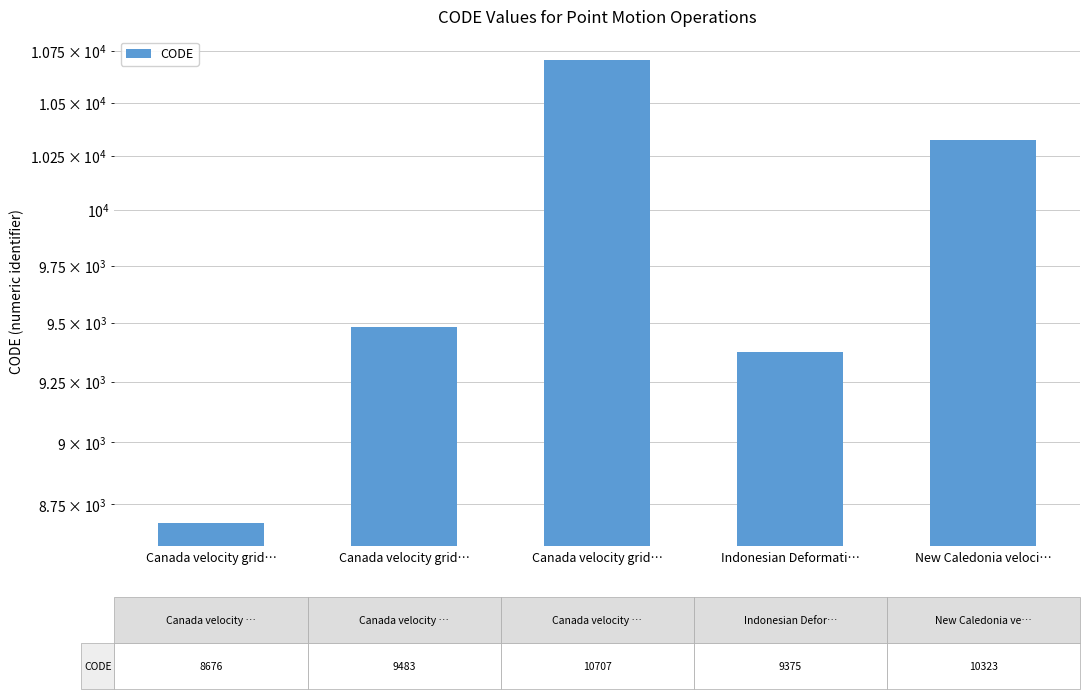

What is the maximum value shown in the chart?

10707